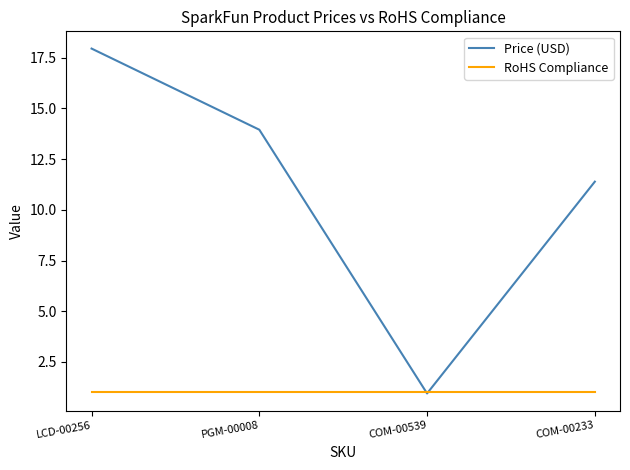

Is it true that Price (USD) equals 13.9 at PGM-00008?

True